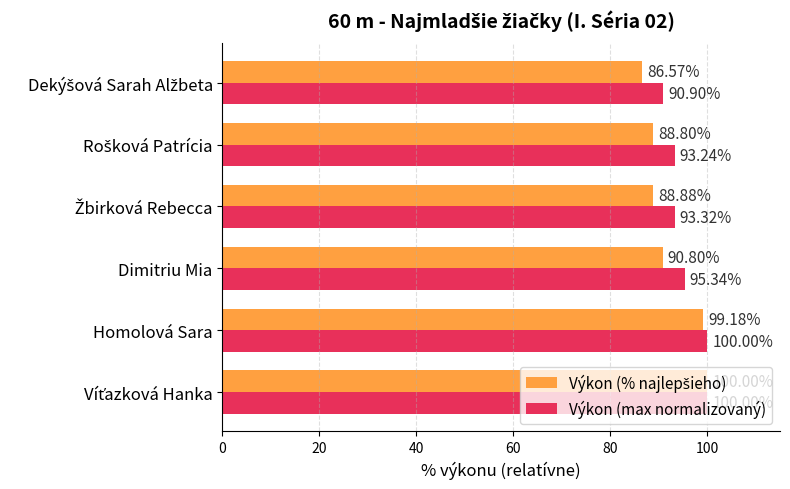

What is the average value of the Výkon (max normalizovaný) series?

95.5